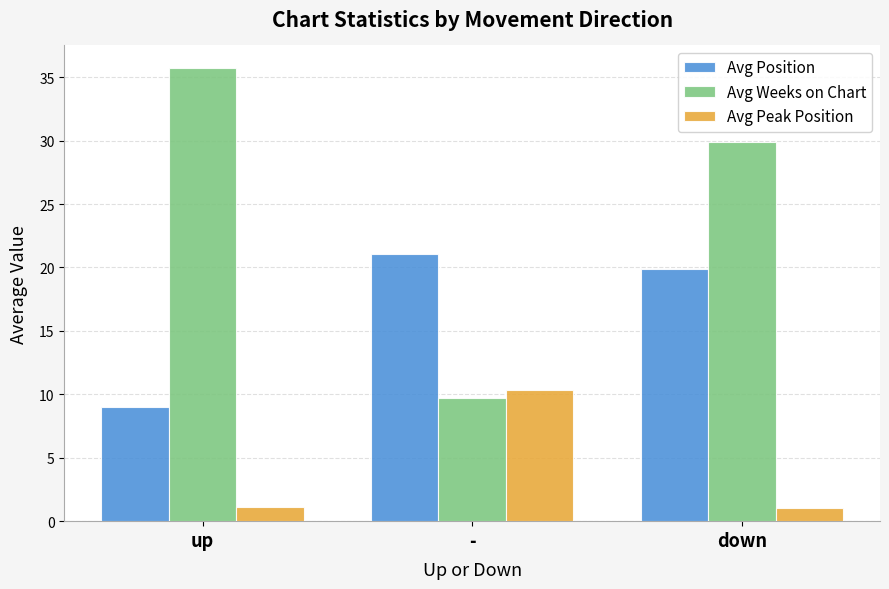

What is the total value across all series at down?

50.7